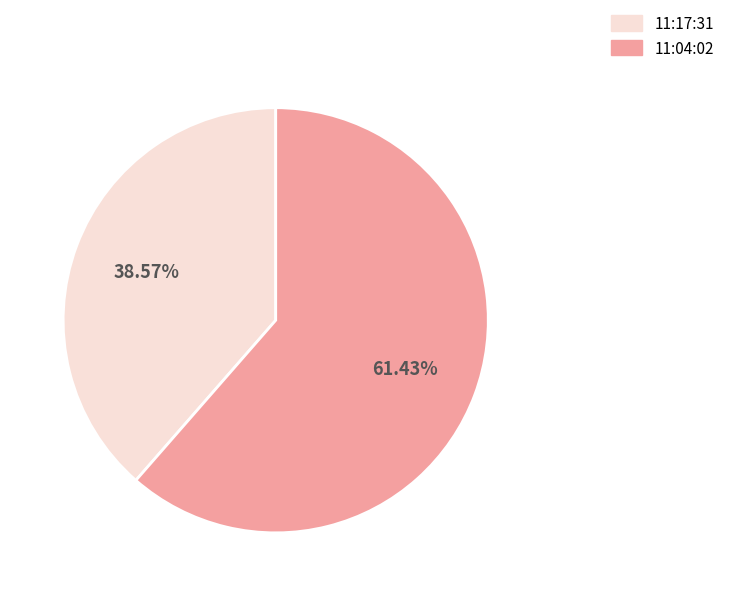

What percentage is NOT represented by 11:17:31?

61.4%